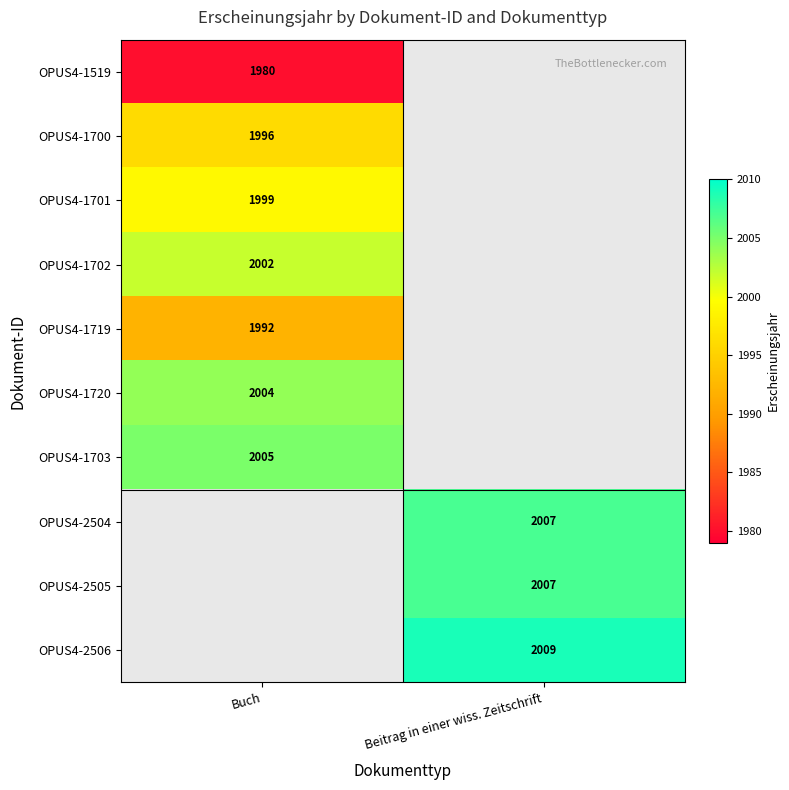

True or false: OPUS4-2506 has a value of 1276 at Beitrag in einer wiss. Zeitschrift.

False